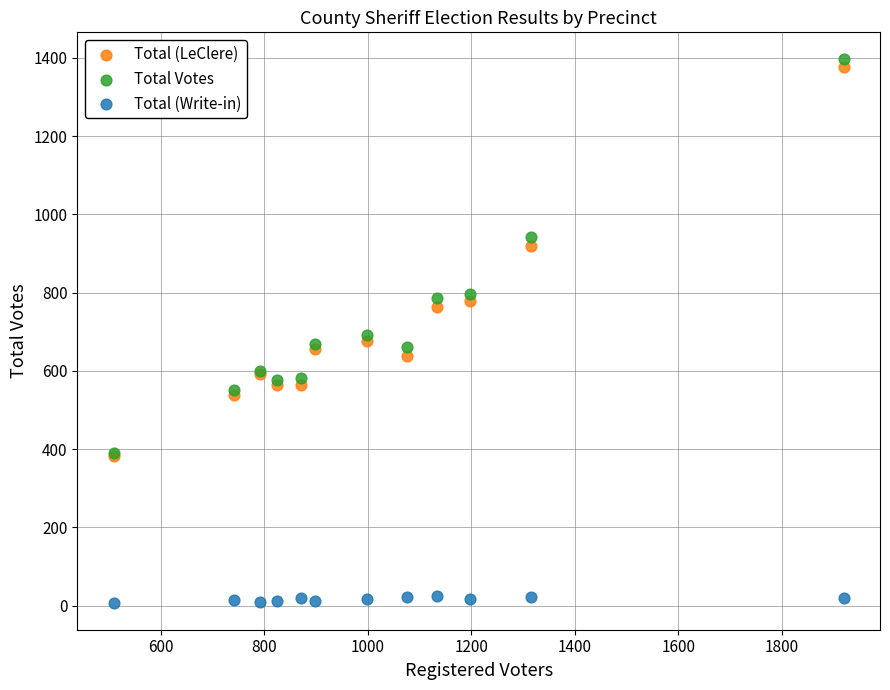

In the Total (LeClere) series, what Y value is closest to 879?

920